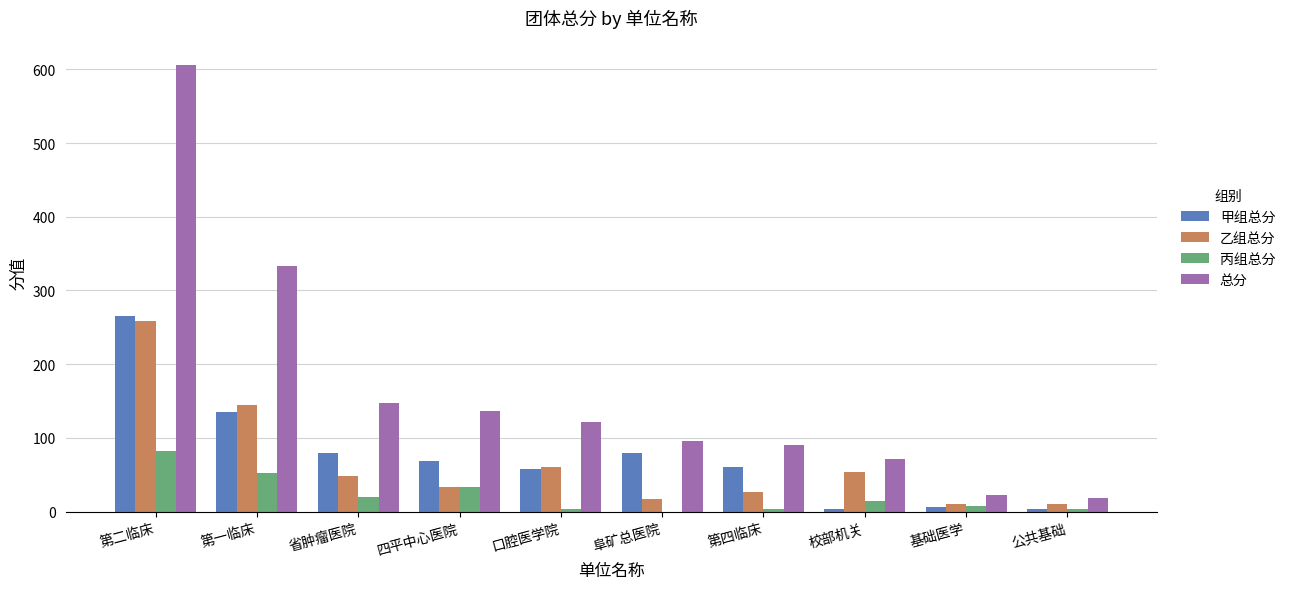

What is the approximate value of 乙组总分 at 省肿瘤医院?

49.0